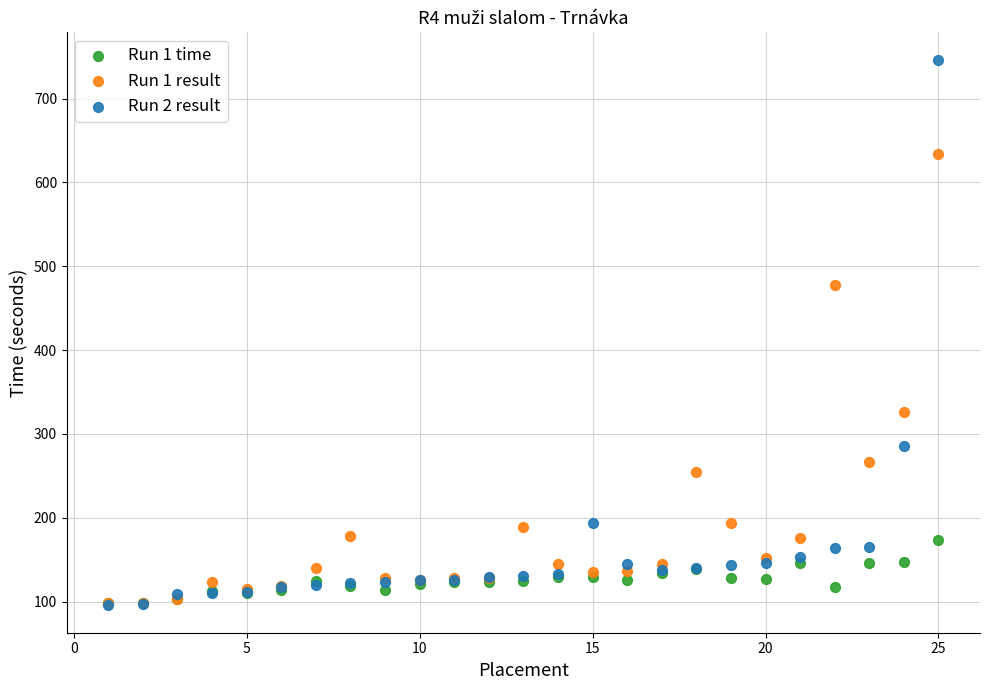

Across all series, what Y value is closest to 420?

477.8